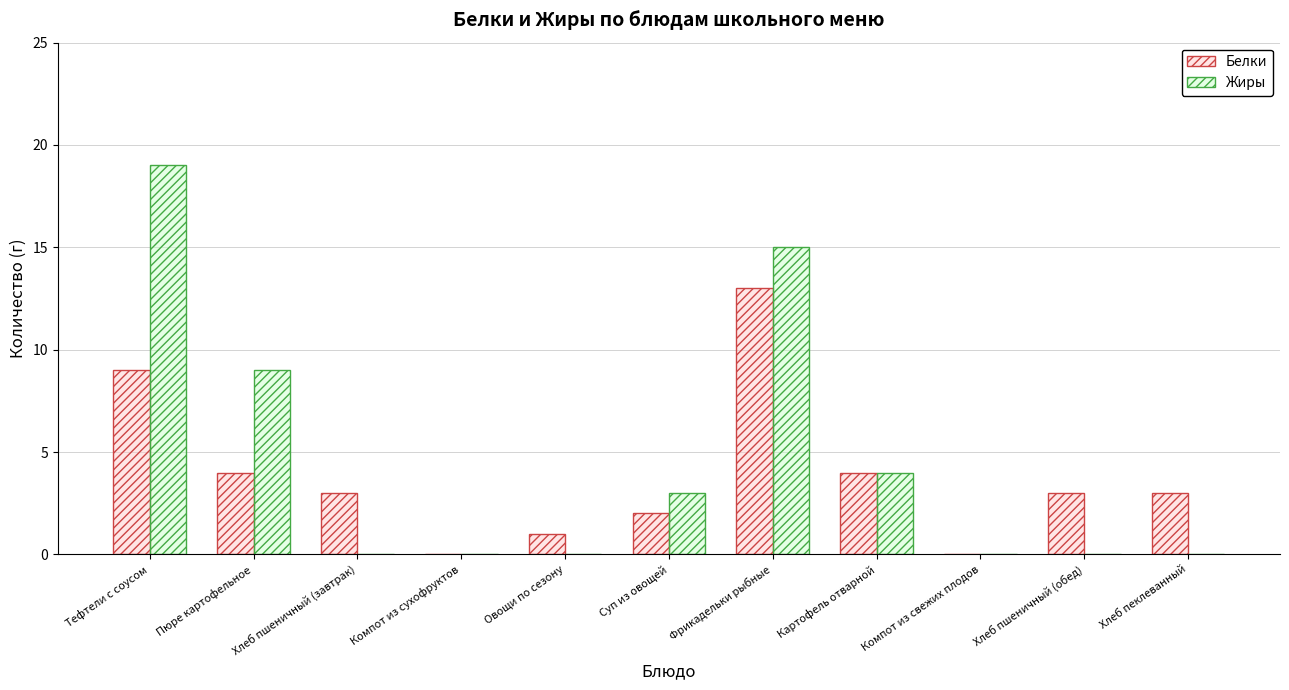

What is the sum of all Белки values?

42